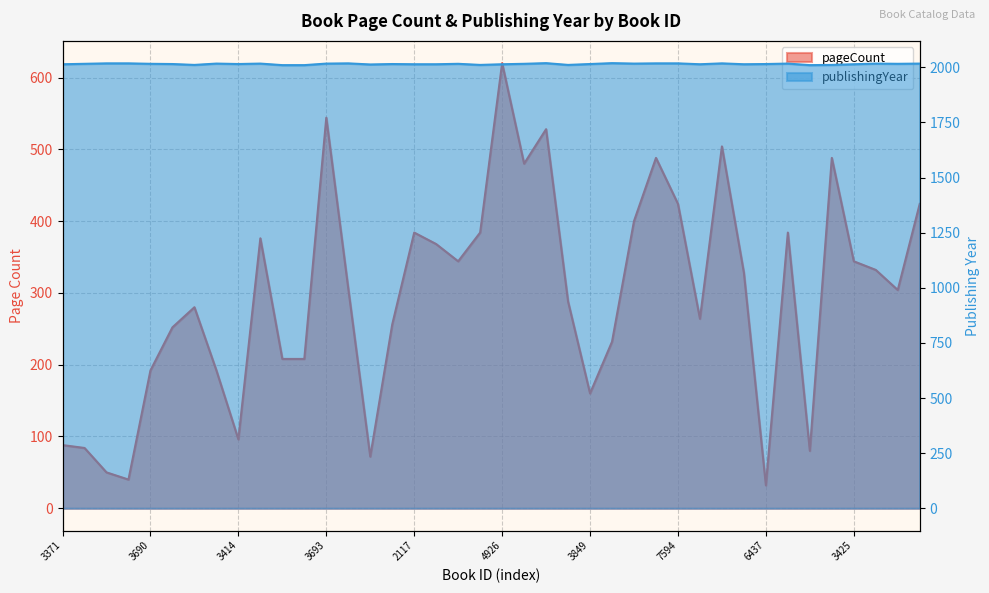

Which series has the largest total across all categories?

publishingYear